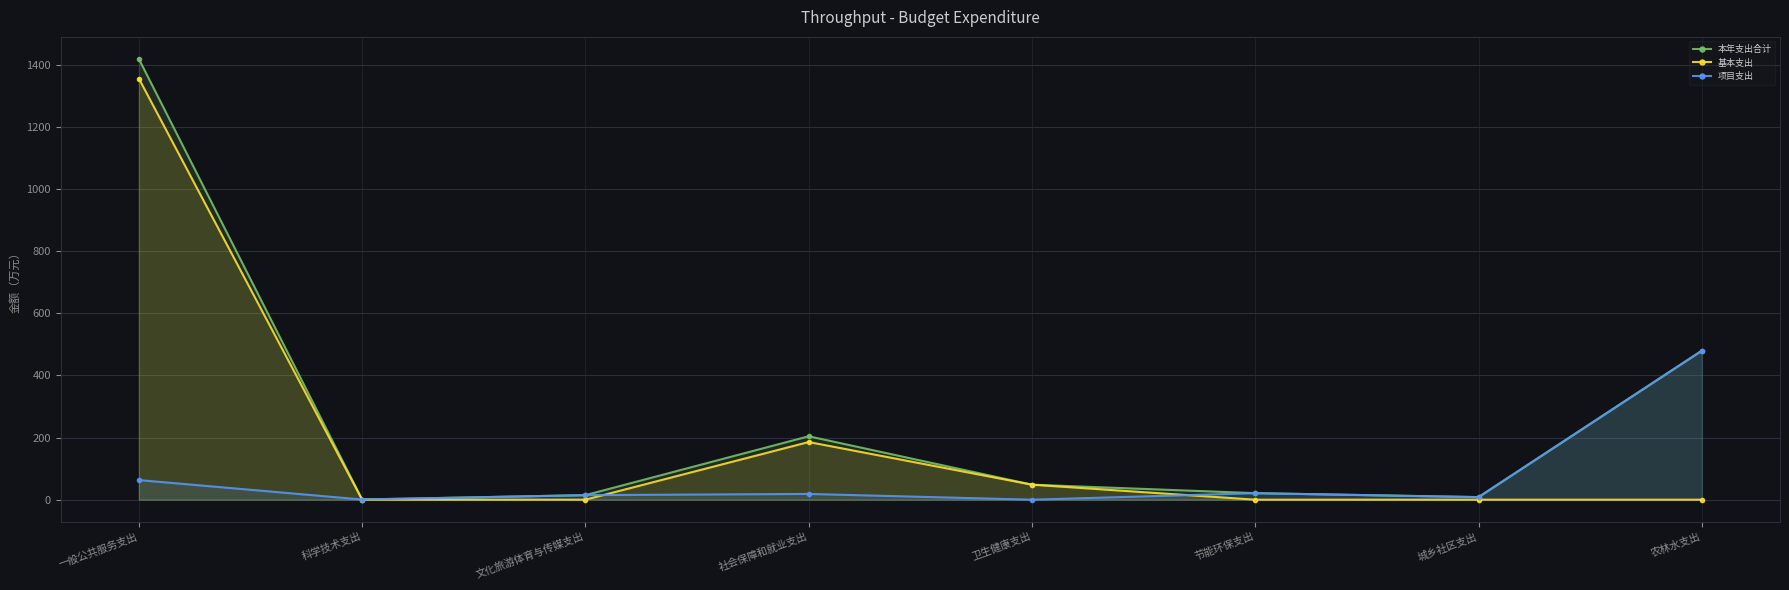

What is the difference between the second highest and minimum values in the 本年支出合计 series?

478.9